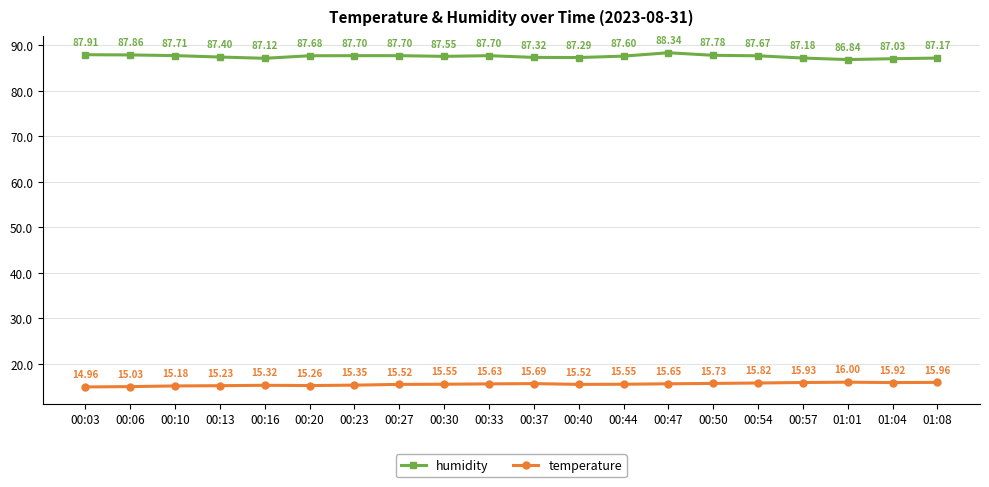

What is the label of the 3rd point from the left?

00:10